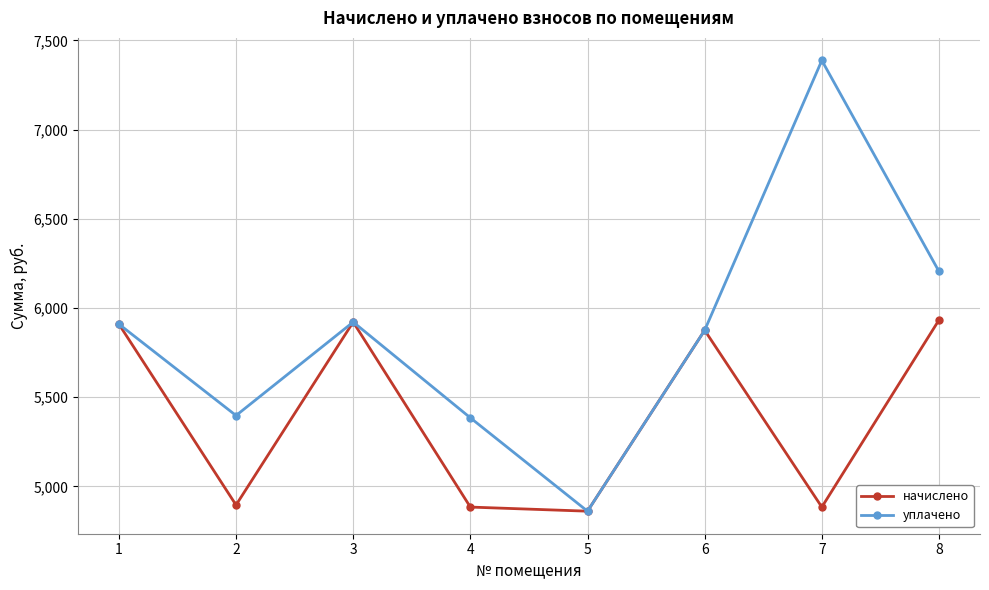

What are all the series names shown in the legend?

начислено, уплачено